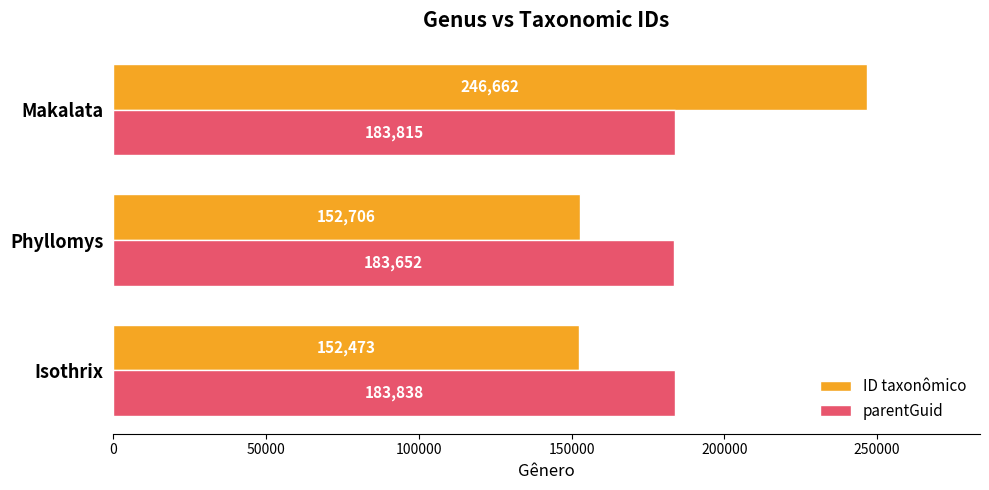

What is the minimum value for ID taxonômico?

152473